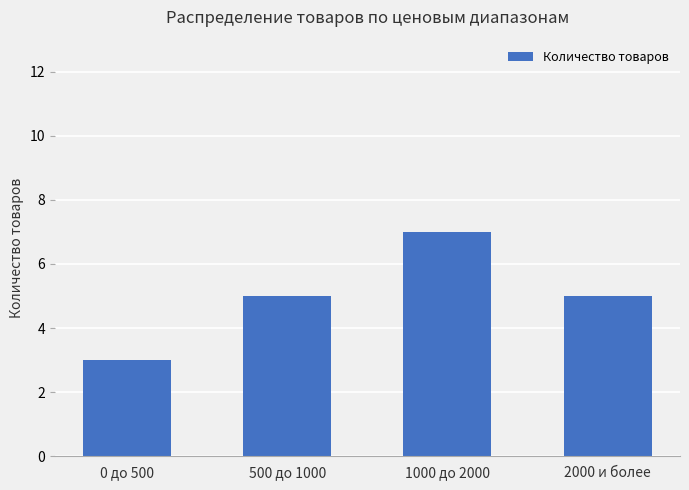

What is the smallest value displayed?

3